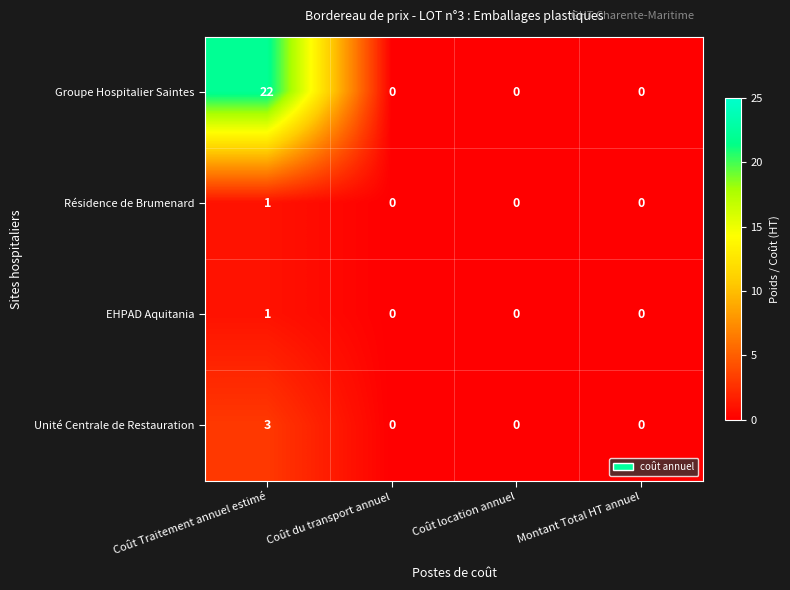

How many series are shown in this chart?

4